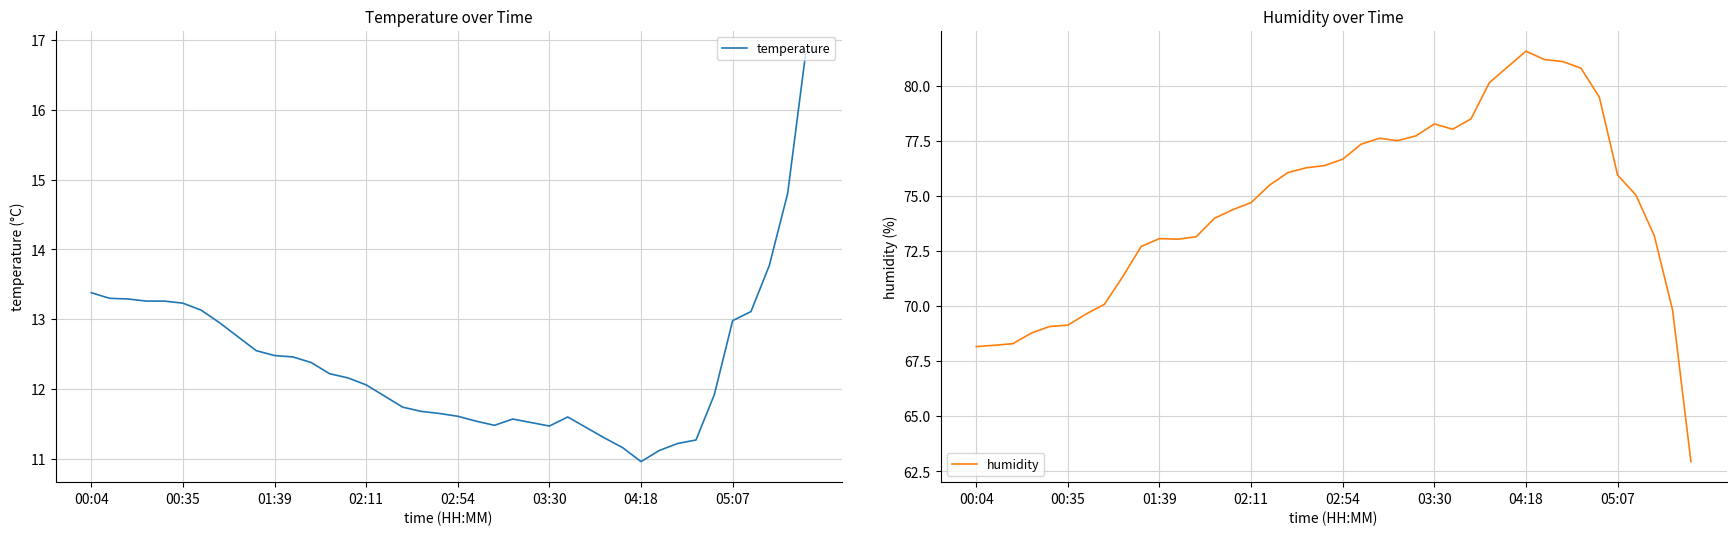

What is the lowest value of the temperature series?

11.0